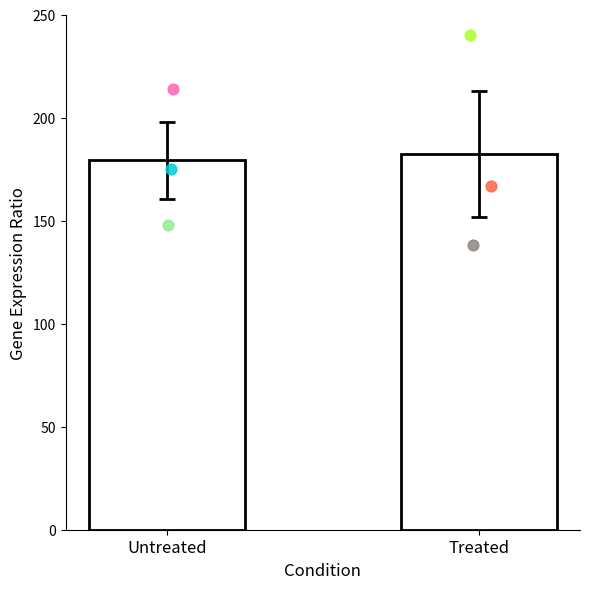

Approximately how many times larger is the value at Untreated compared to Treated?

1.0